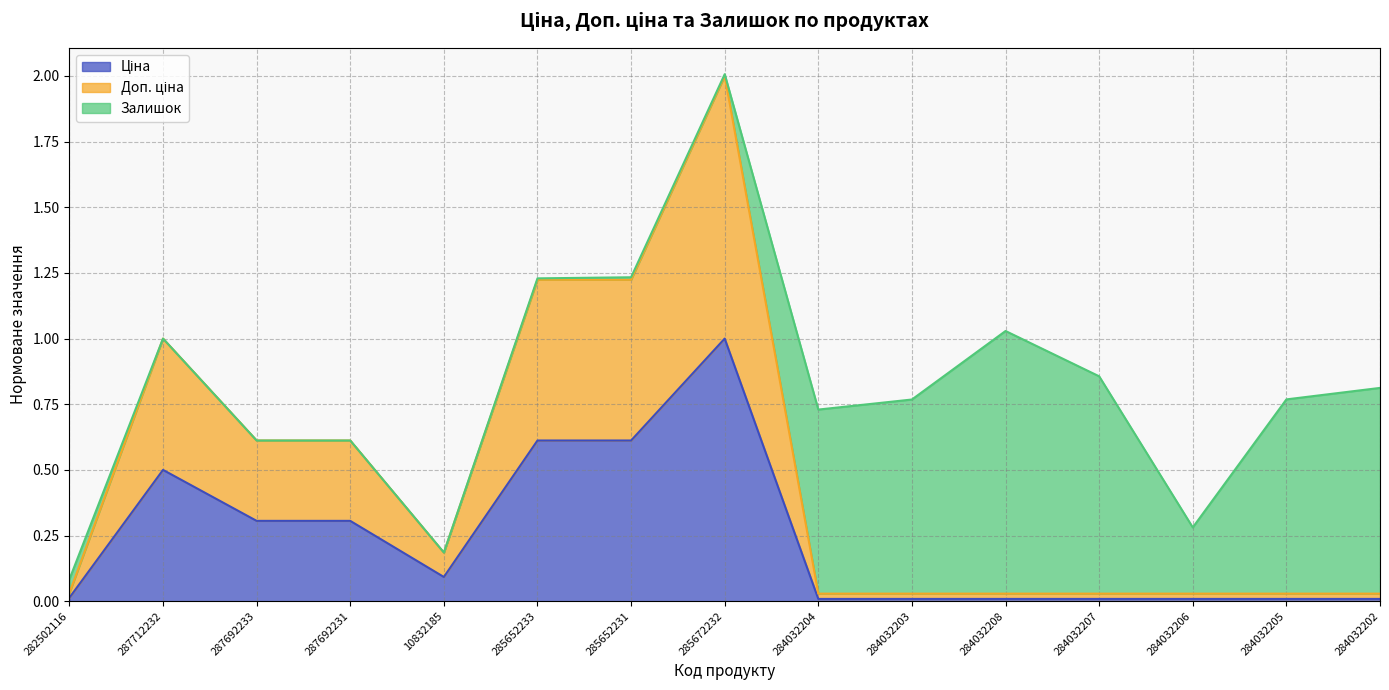

What is the total value across all series at 287692233?

0.6